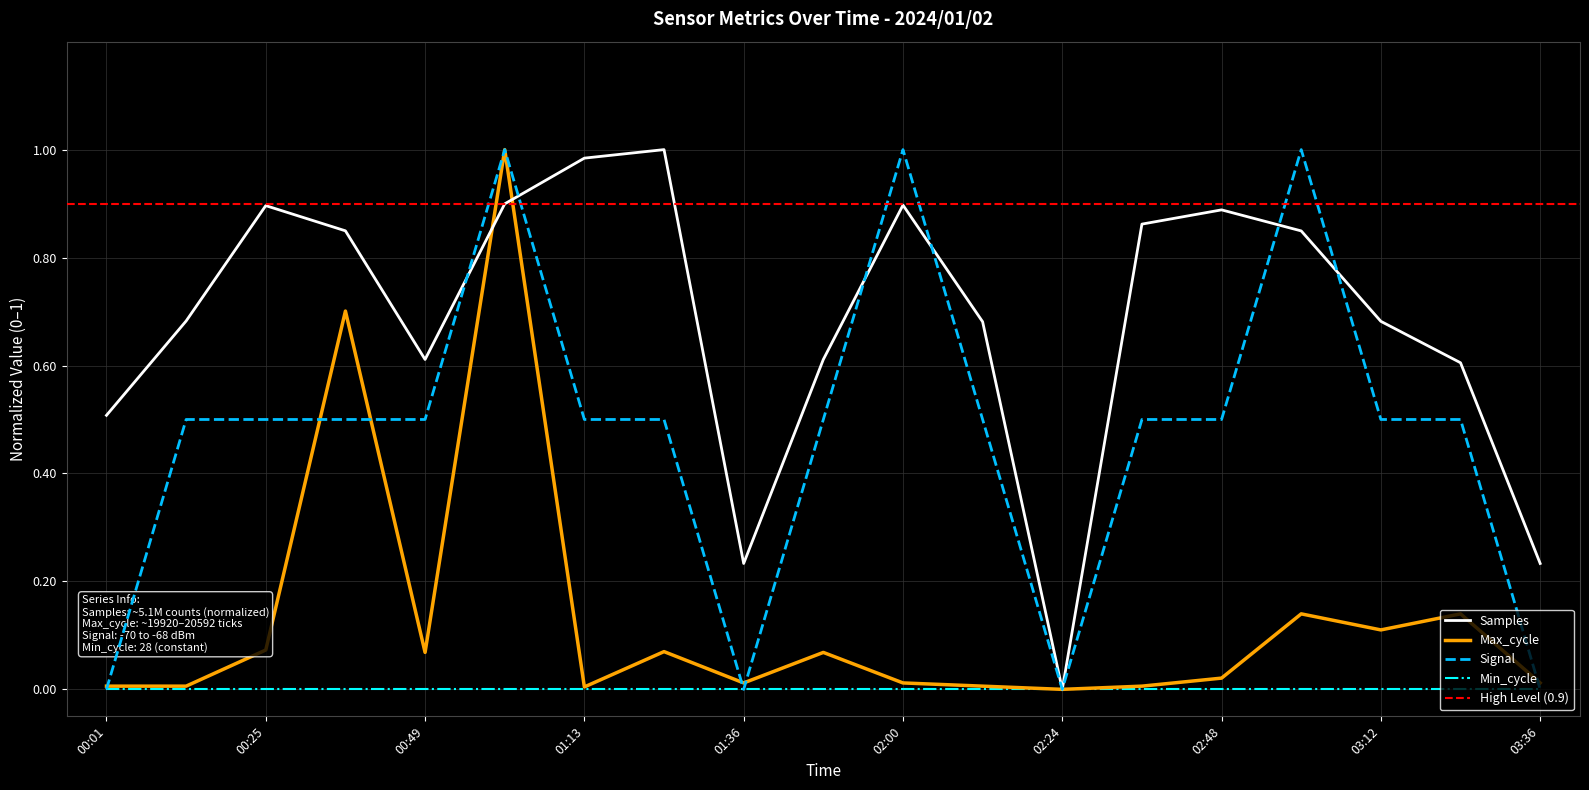

The value of Signal at 00:13 is 0.7. True or false?

False